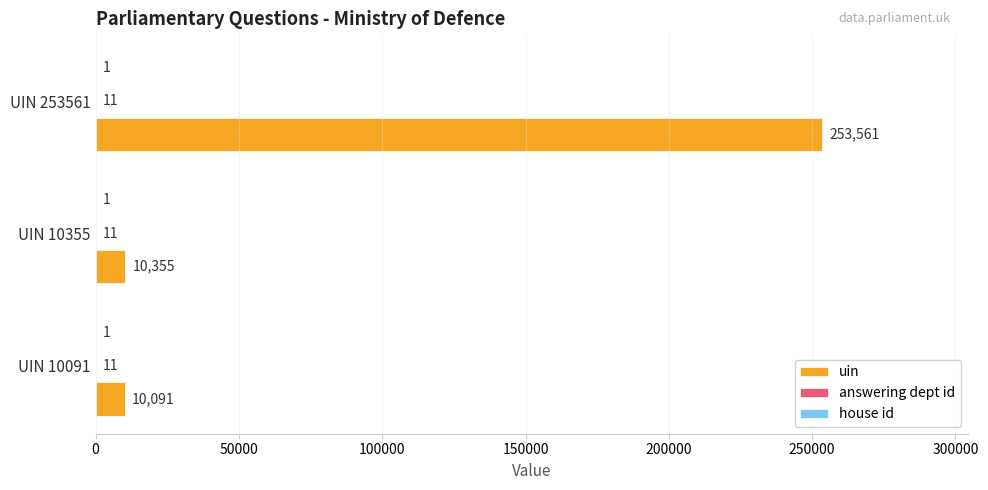

Which series has the largest total across all categories?

uin